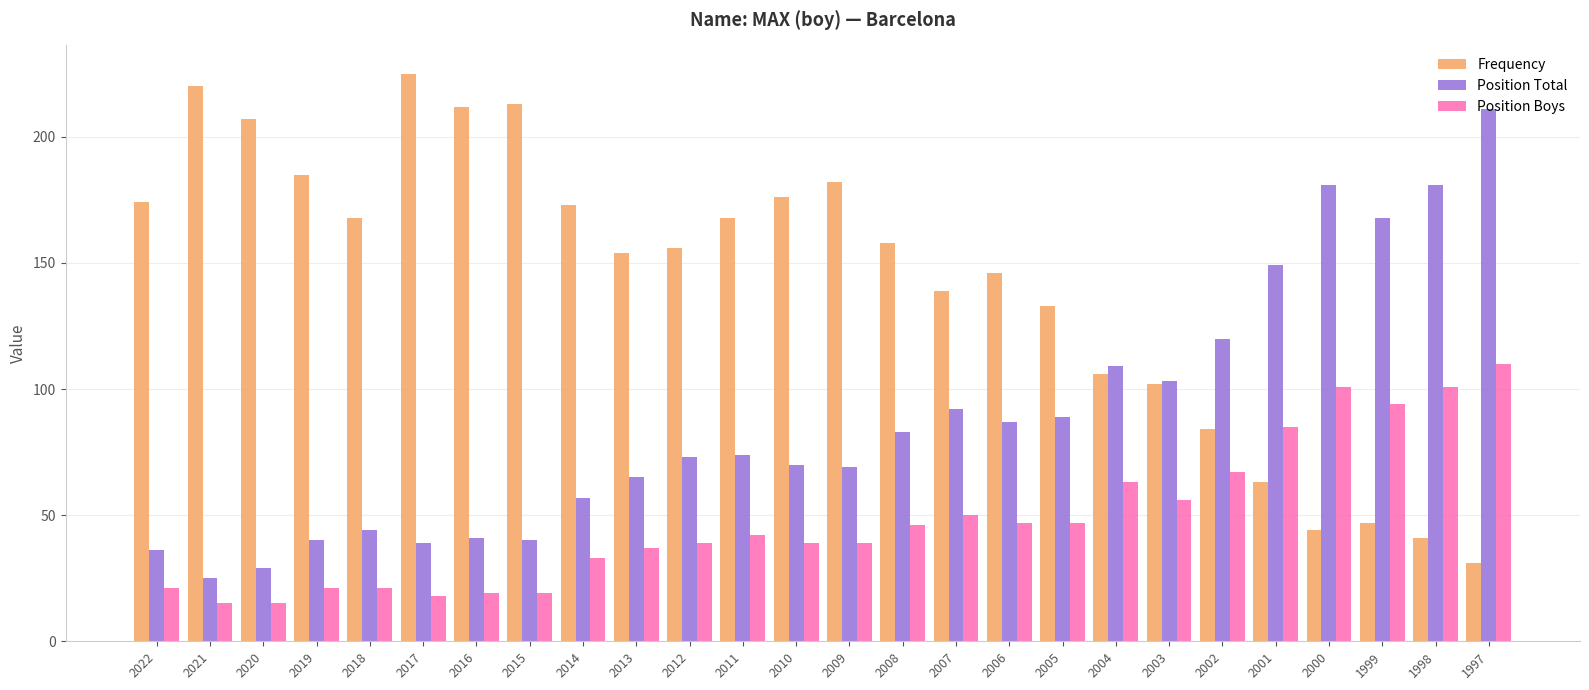

Is the value of Position Total at 2017 greater than the value of Position Boys at 2020?

Yes